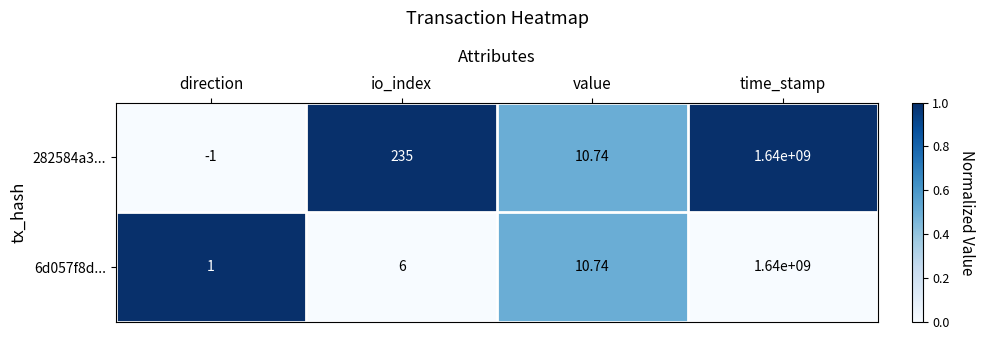

Which series has the widest spread of values?

282584a3...